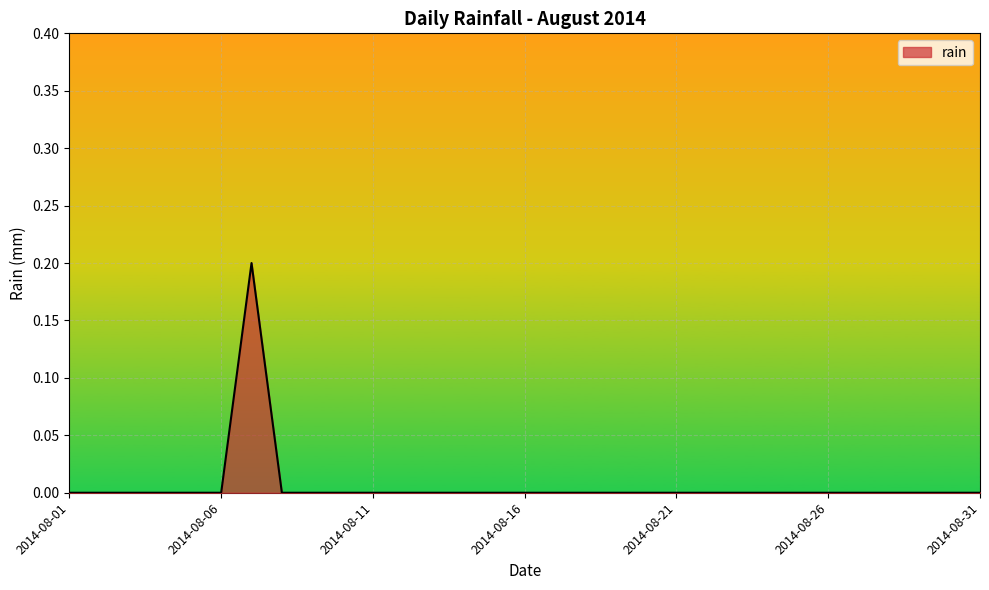

How many interior local peaks (higher than both neighbors) does the data have?

1